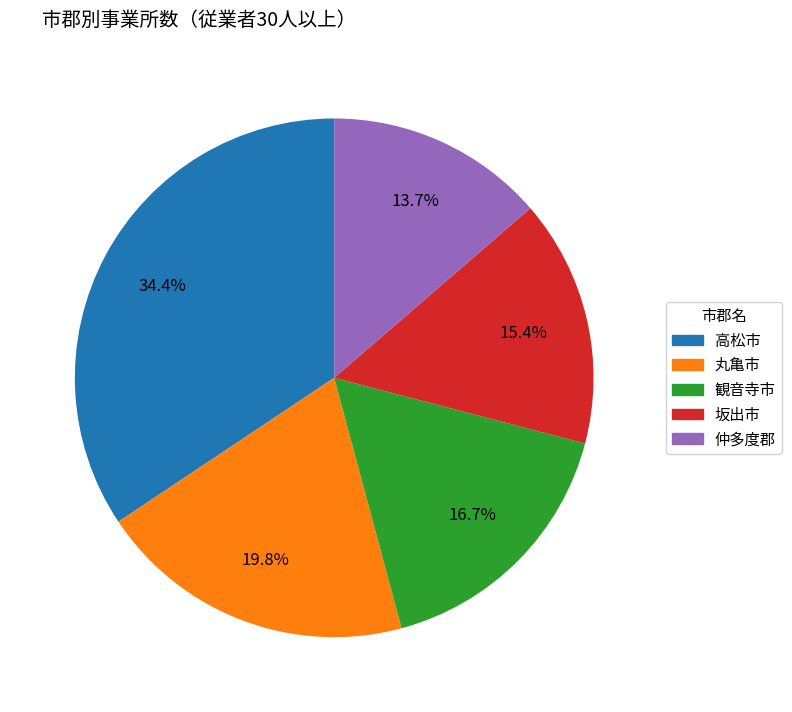

To the nearest percent, what is the average slice percentage?

20%